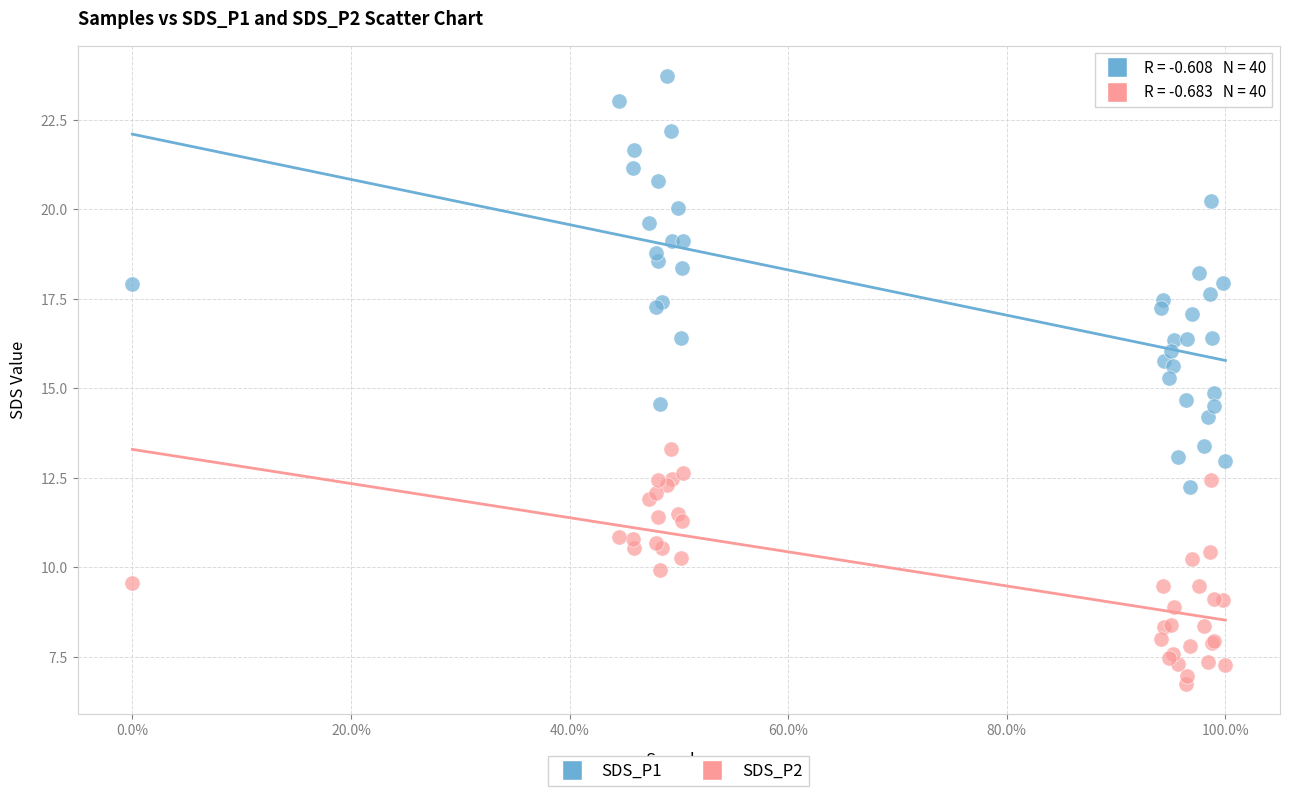

Which series contains the lowest Y value?

SDS_P2